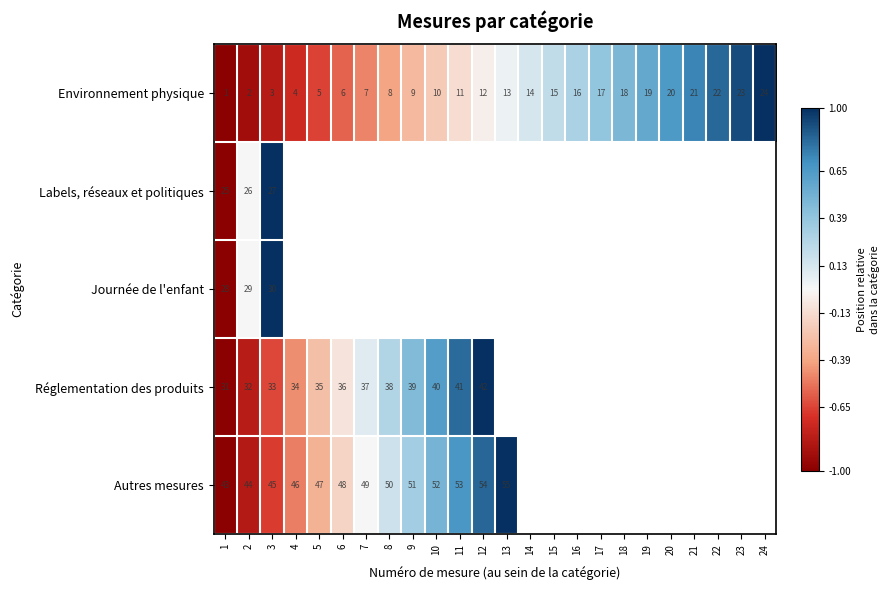

How many data points does each series have?

24